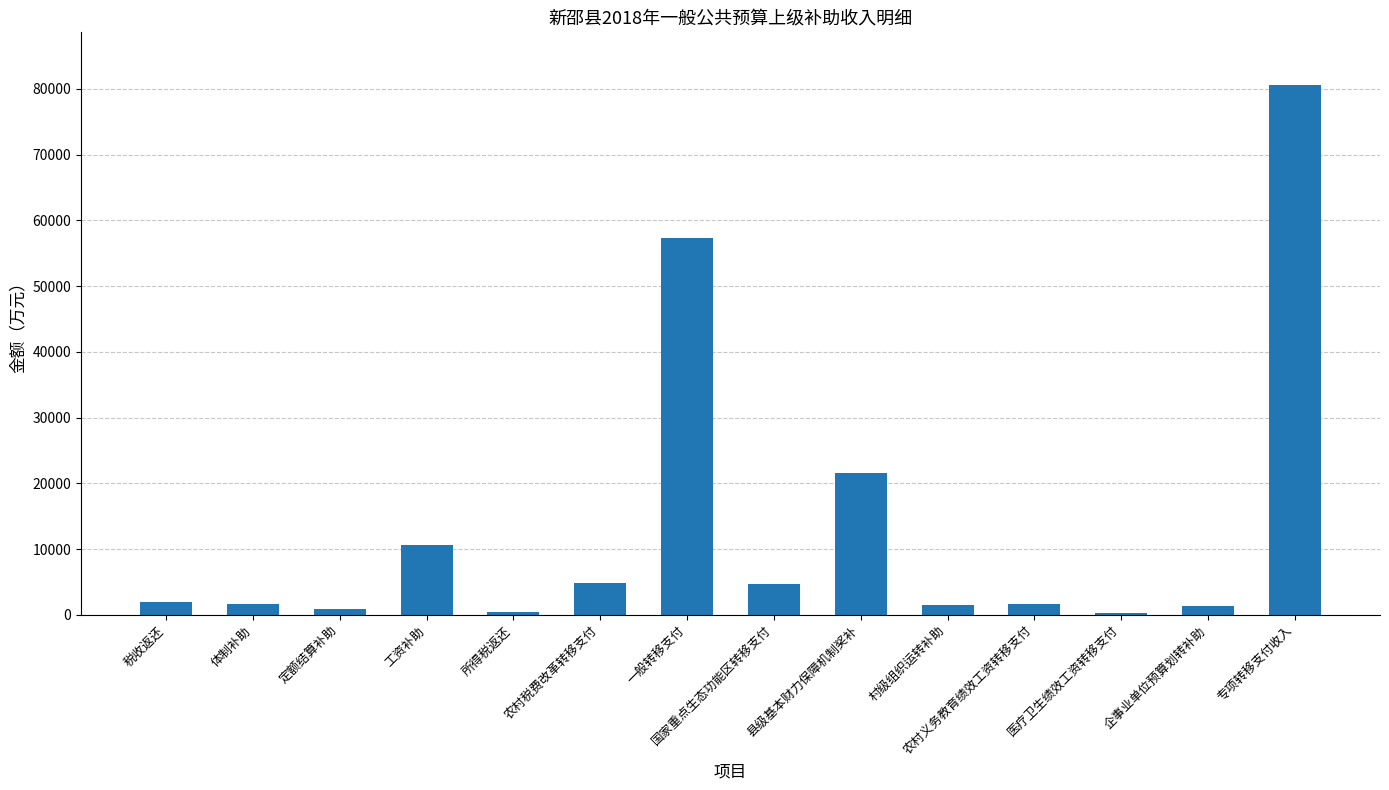

At which category does the chart reach its peak across all series?

专项转移支付收入